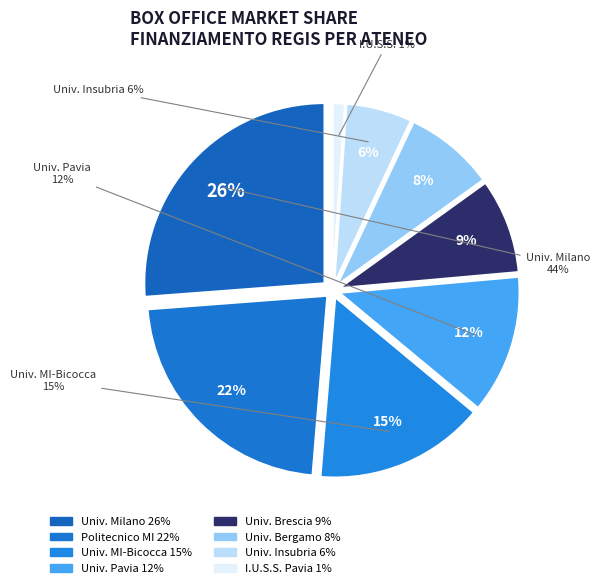

Is there a majority slice in this chart?

No